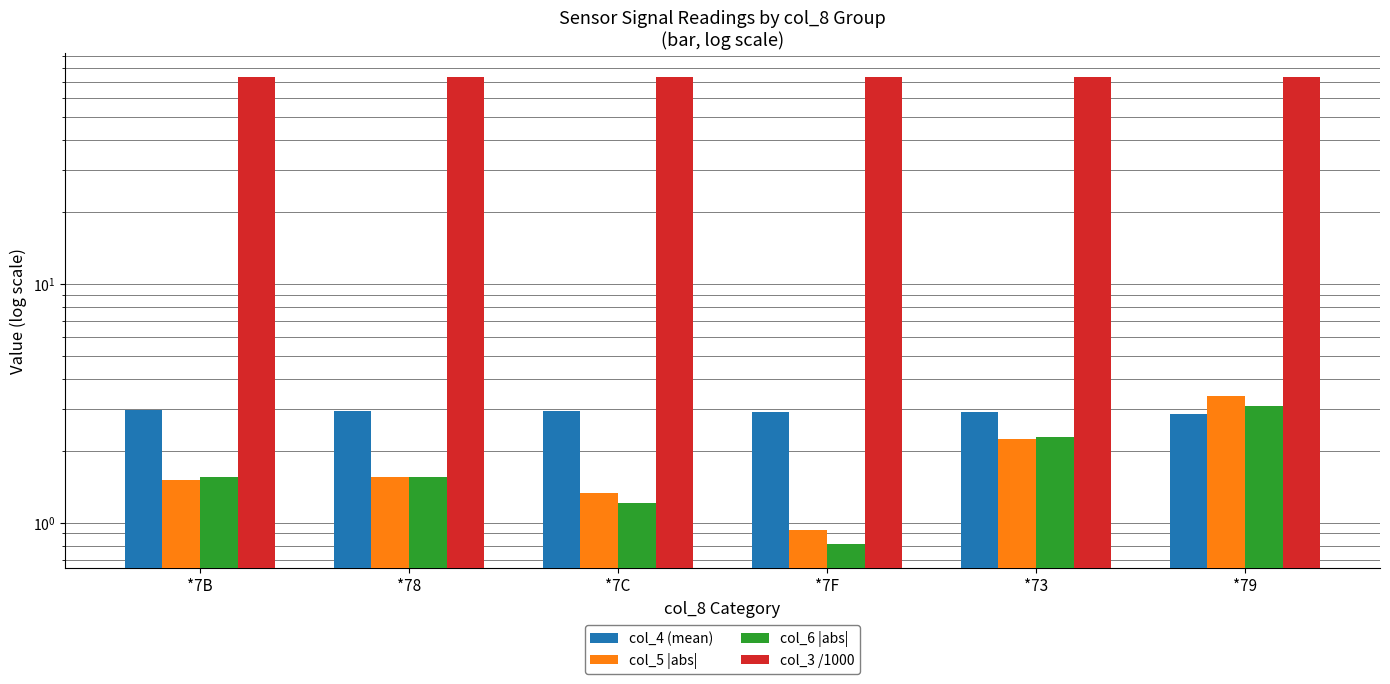

Between *78 and *73, which series saw the biggest shift?

col_6 |abs|